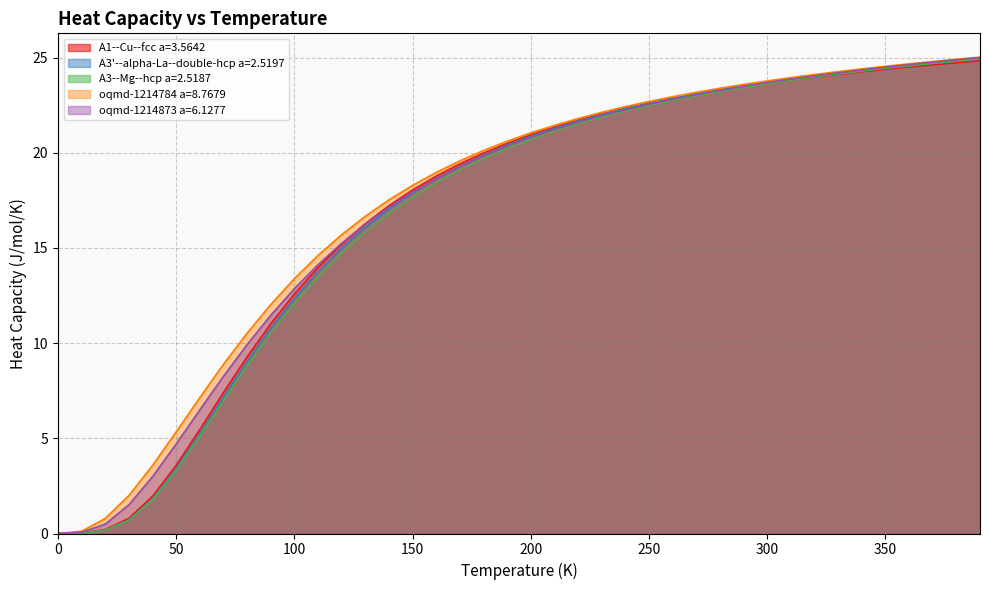

At which label does A3'--alpha-La--double-hcp a=2.5197 first exceed 20?

190.0